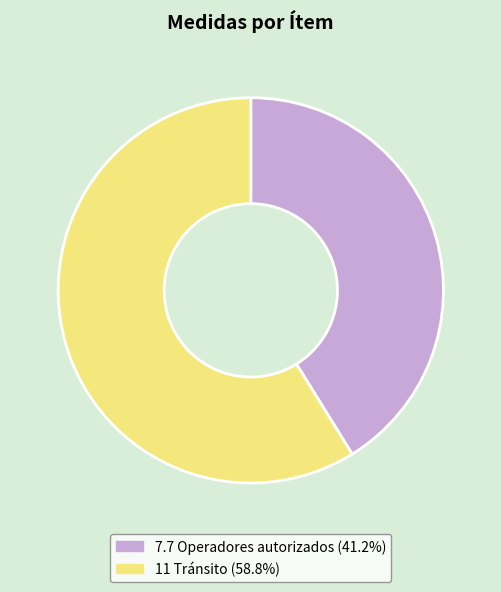

Rank the categories by value from highest to lowest.

11 Tránsito, 7.7 Operadores autorizados